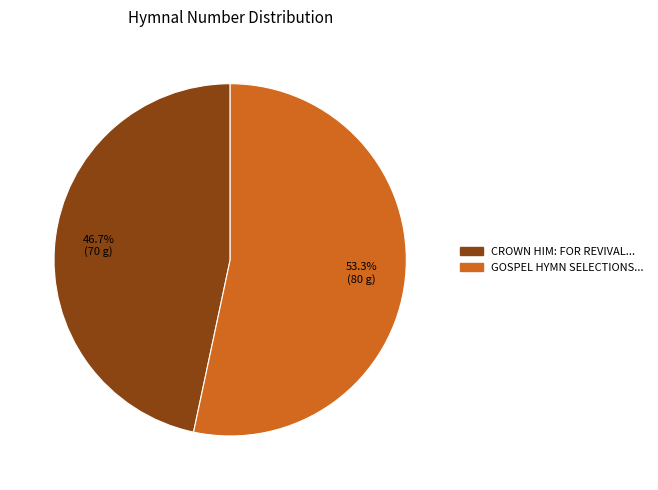

Does any single category account for the majority?

Yes